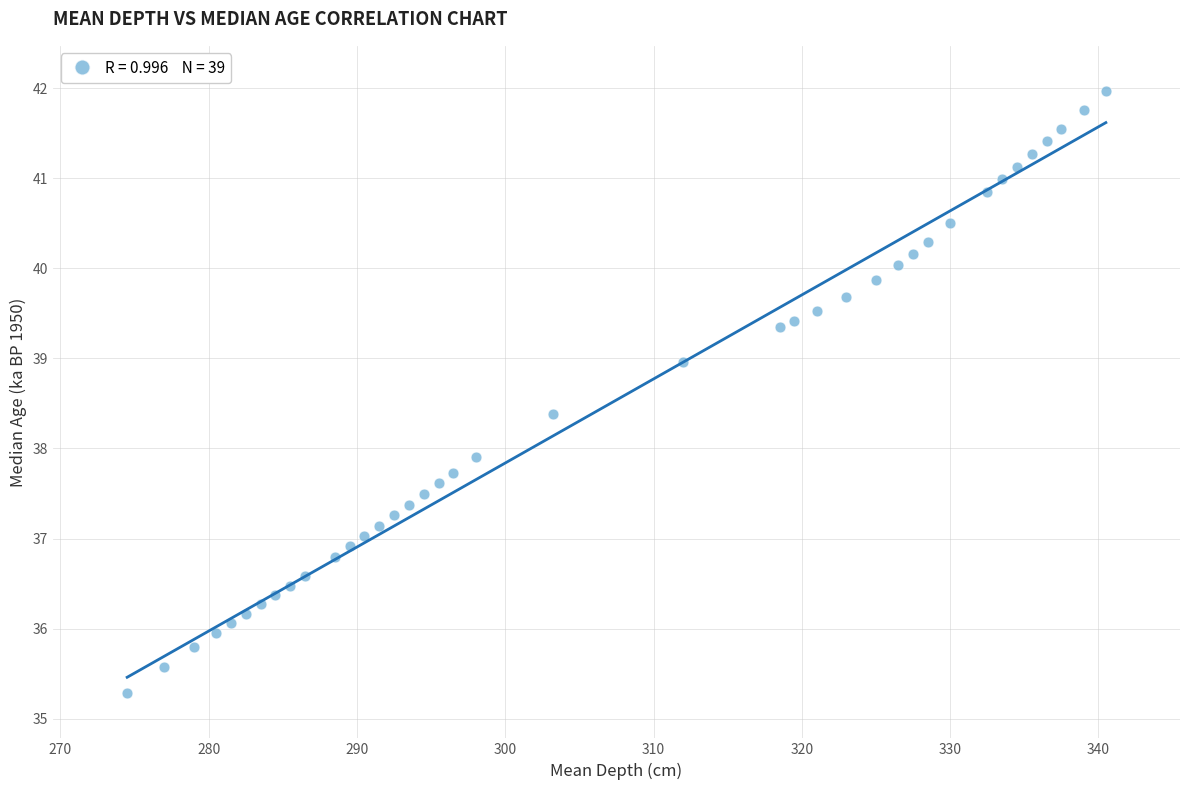

What is the range of Y values (max minus min)?

6.7